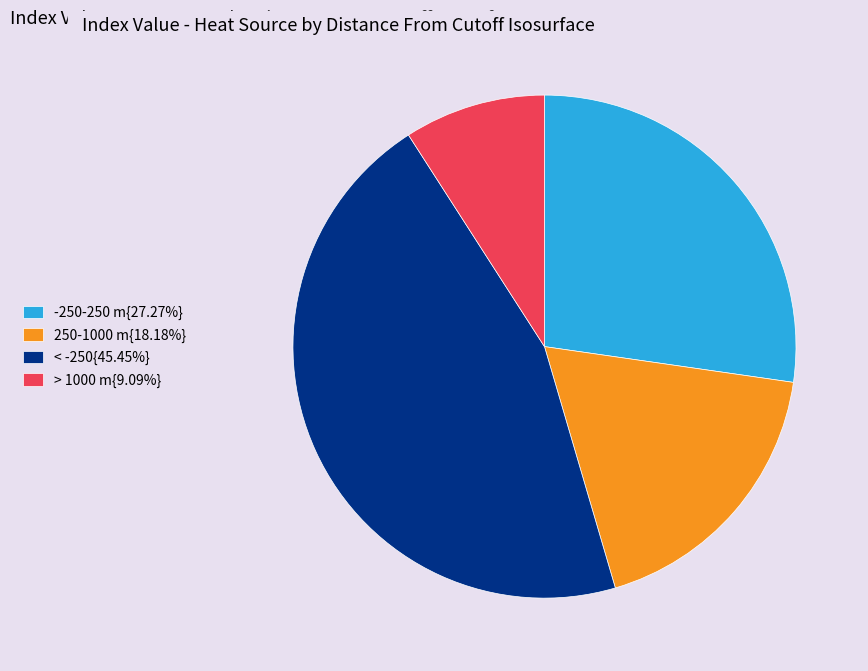

How many slices are in this pie chart?

4